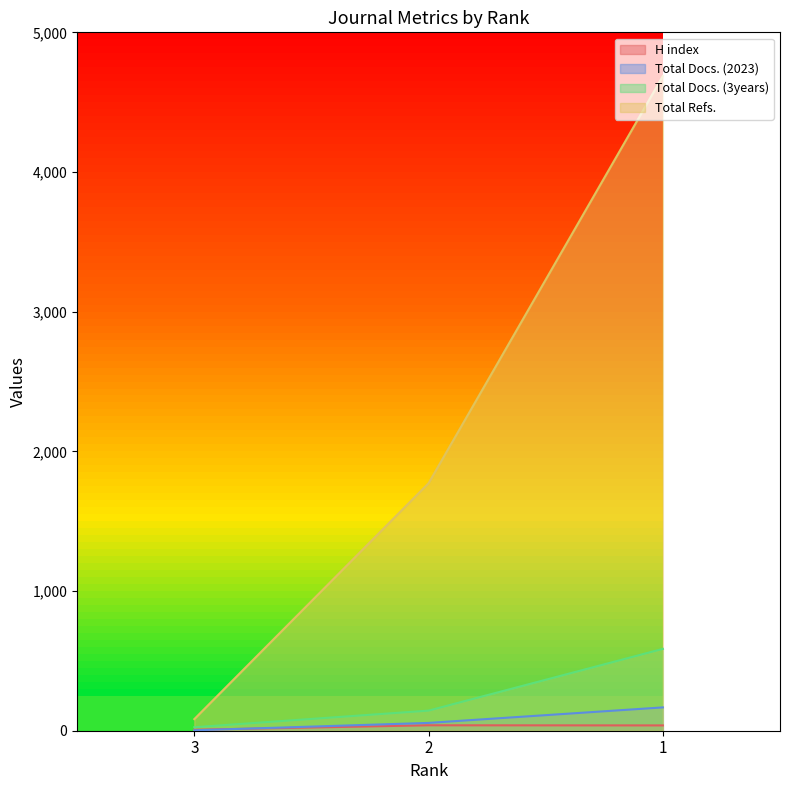

Between 3 and 2, which series saw the biggest shift?

Total Refs.